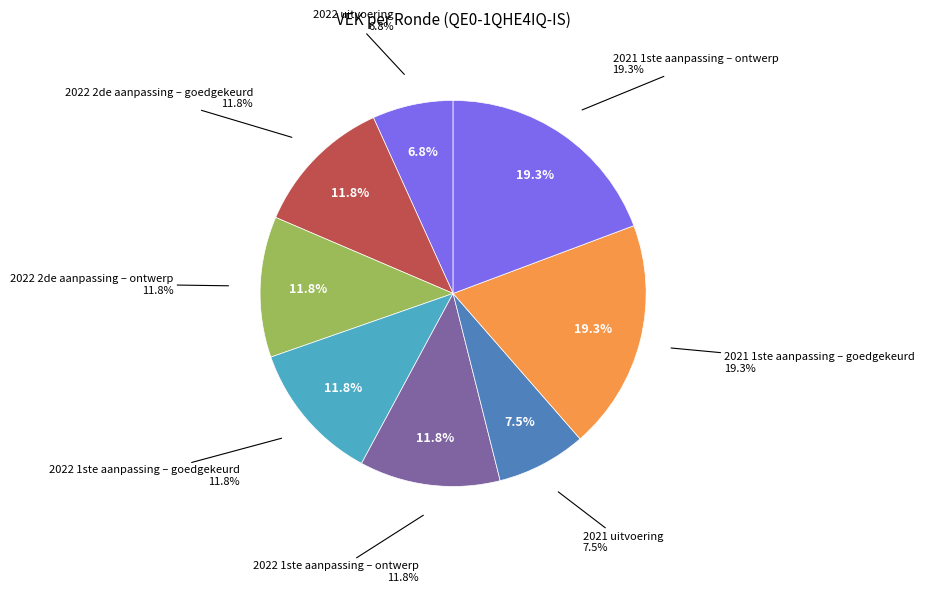

Count the number of slices in the pie.

8